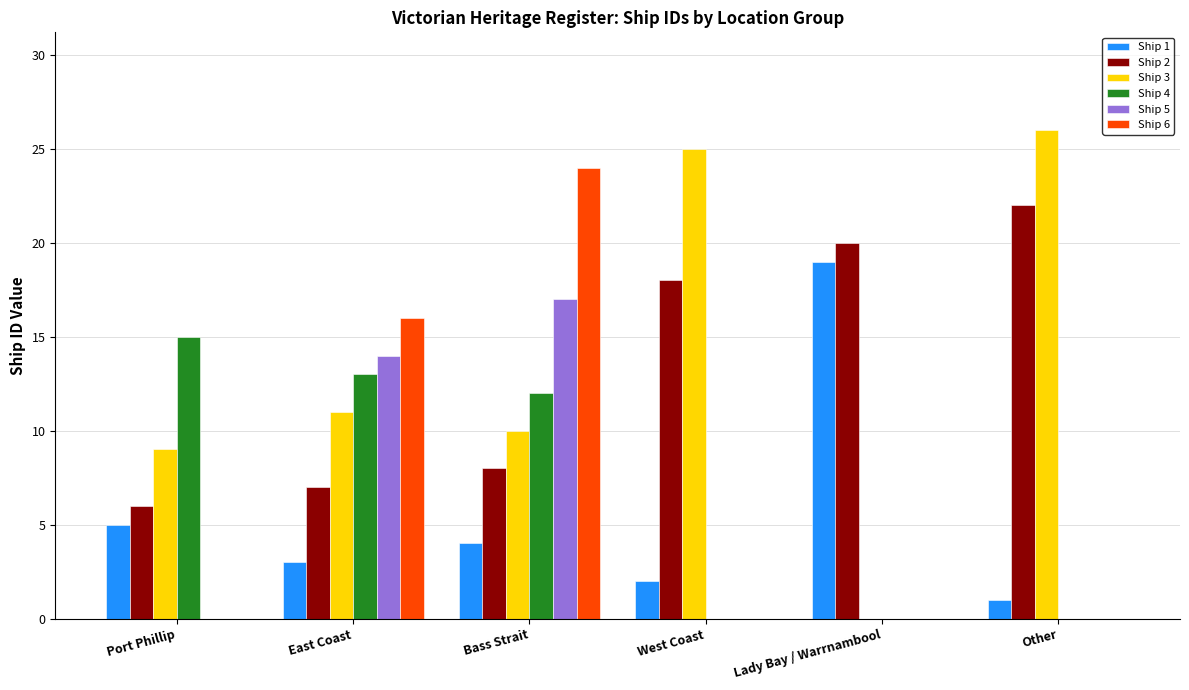

Which series has the largest range (max minus min)?

Ship 3